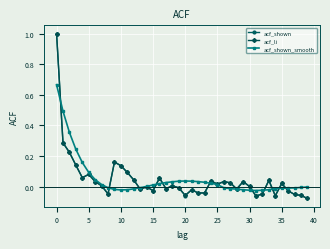

Count the number of data series in this chart.

3